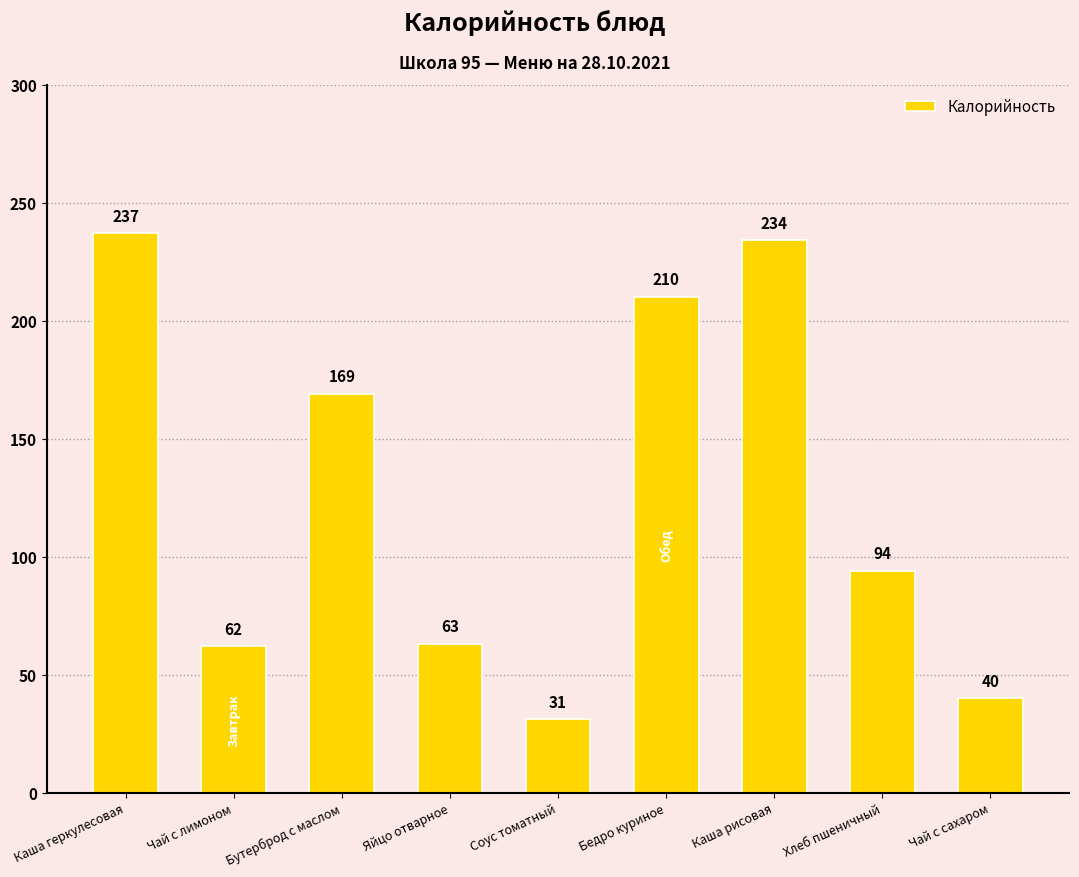

True or false: the data shows 62 at Чай с лимоном.

True